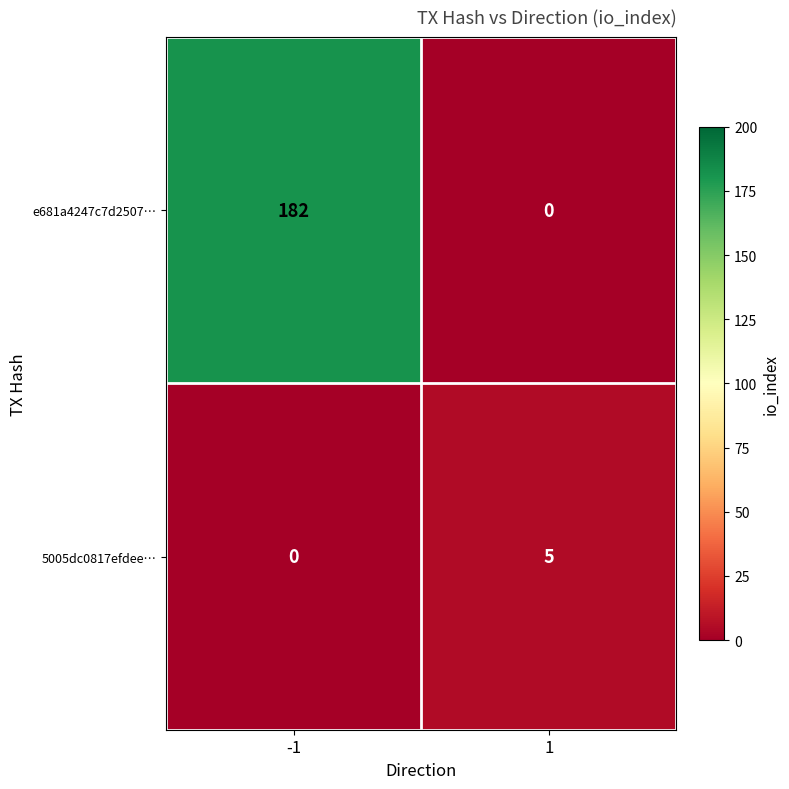

What is the spread (max minus min) of values at 1?

5